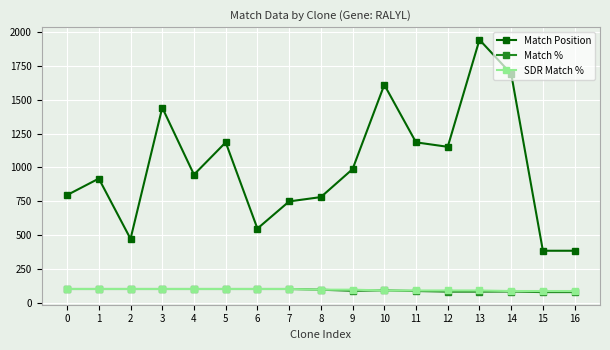

Which series has the largest total across all categories?

Match Position